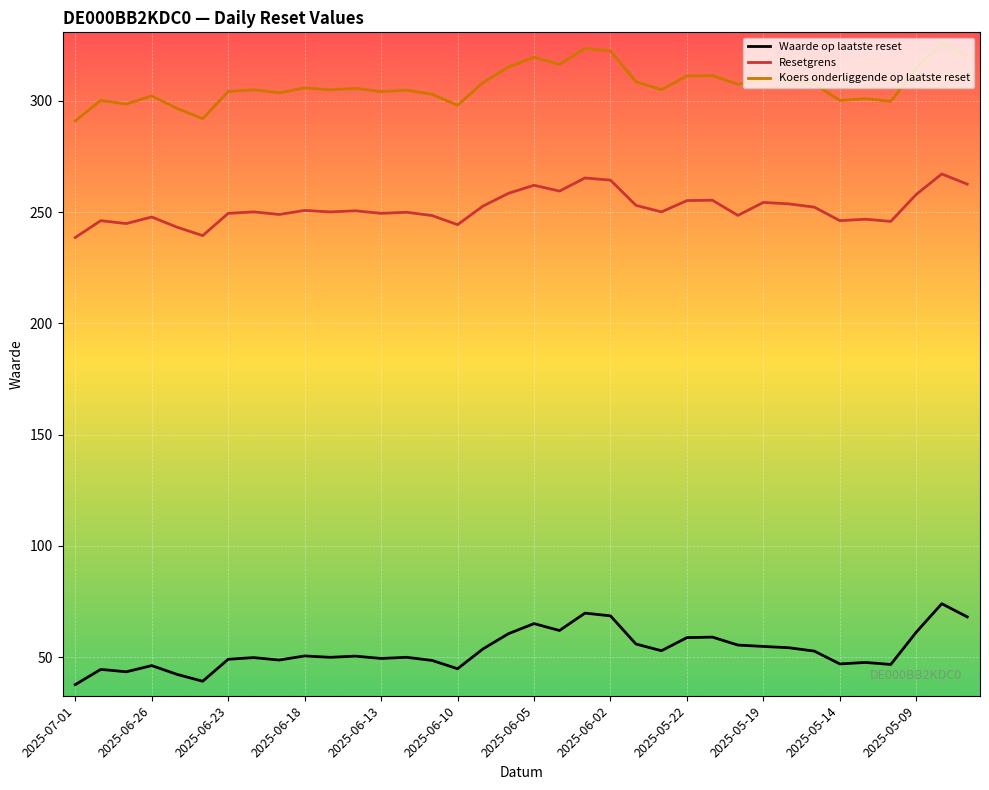

Rank the series by their average value, from highest to lowest.

Koers onderliggende op laatste reset, Resetgrens, Waarde op laatste reset